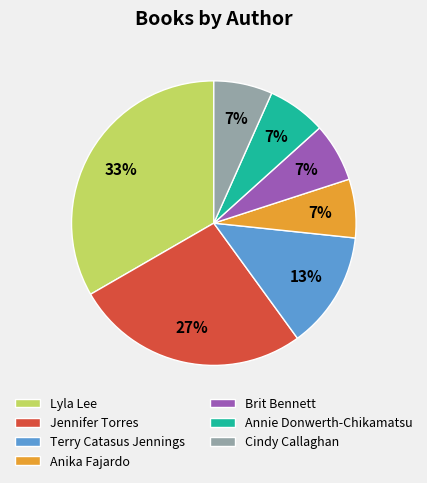

Is there a majority slice in this chart?

No